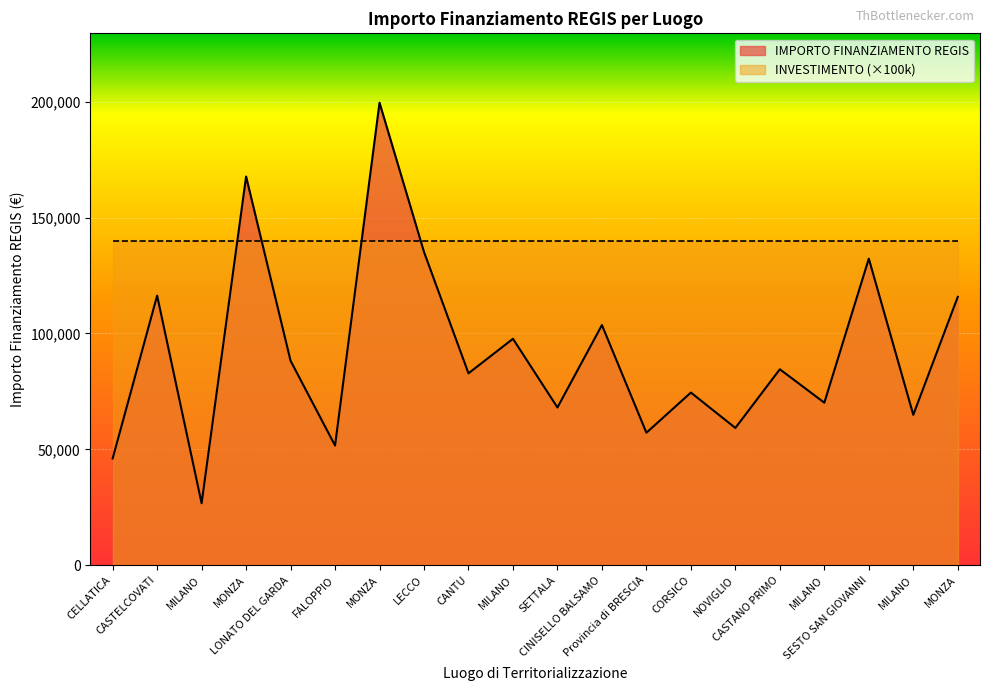

The value at MILANO is 64886.6. True or false?

True